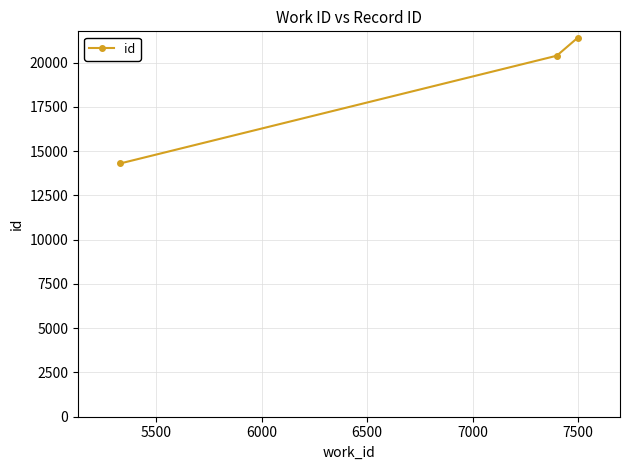

What is the maximum value shown in the chart?

21409